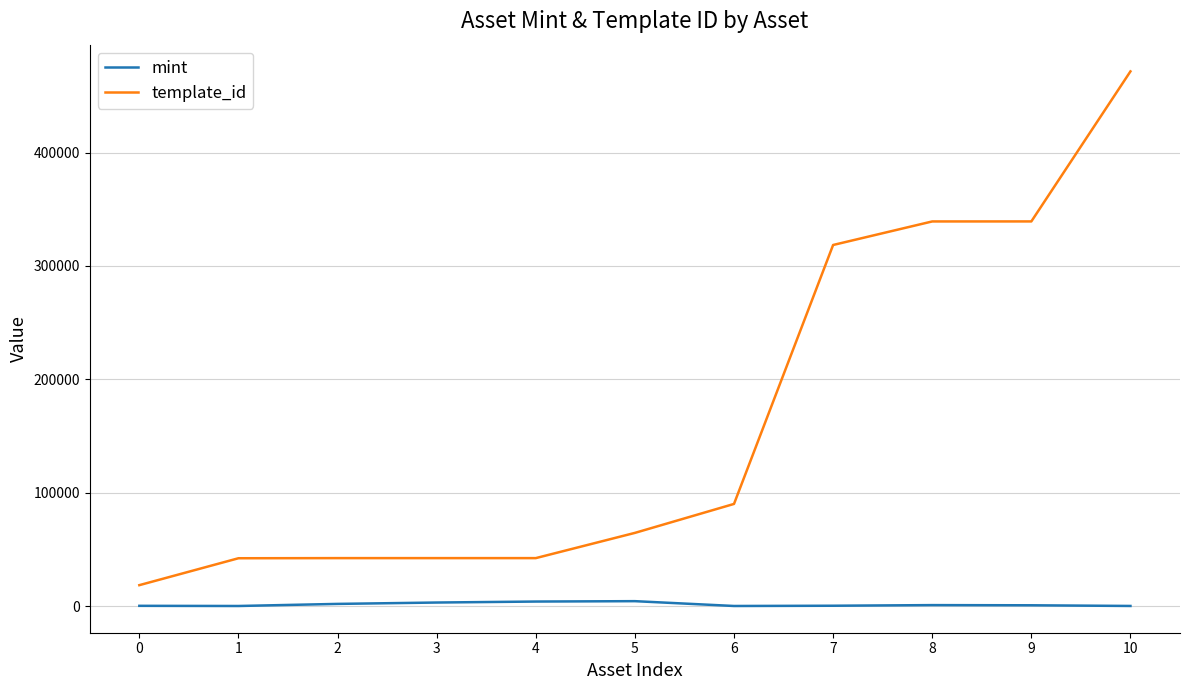

Which series has the largest range (max minus min)?

template_id